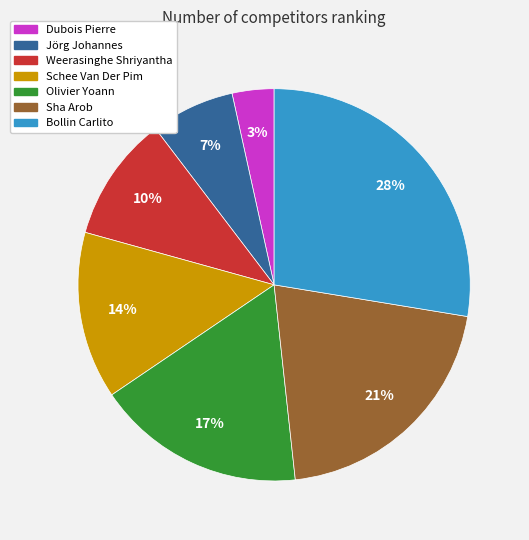

To the nearest percent, what is the average slice percentage?

14%